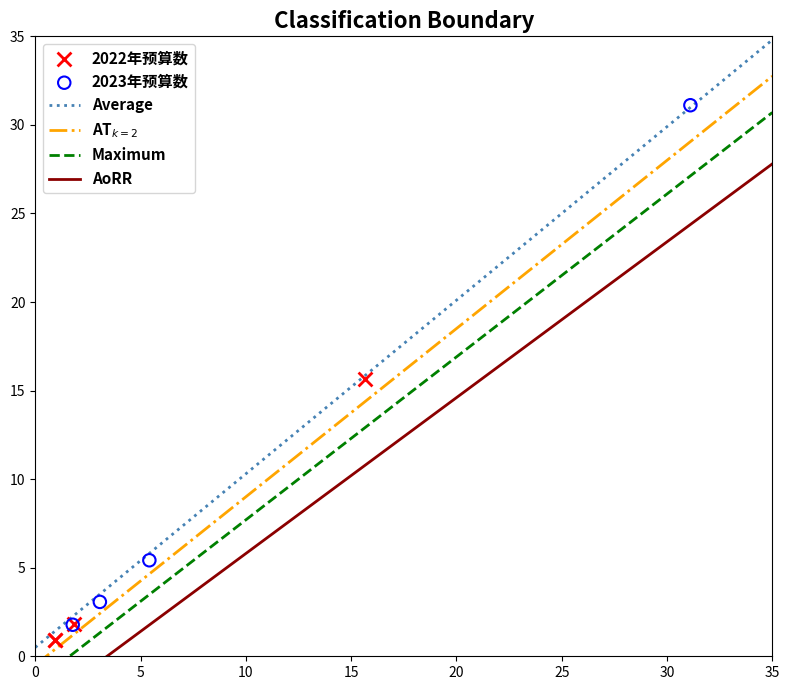

Which series contains the highest Y value?

2023年预算数